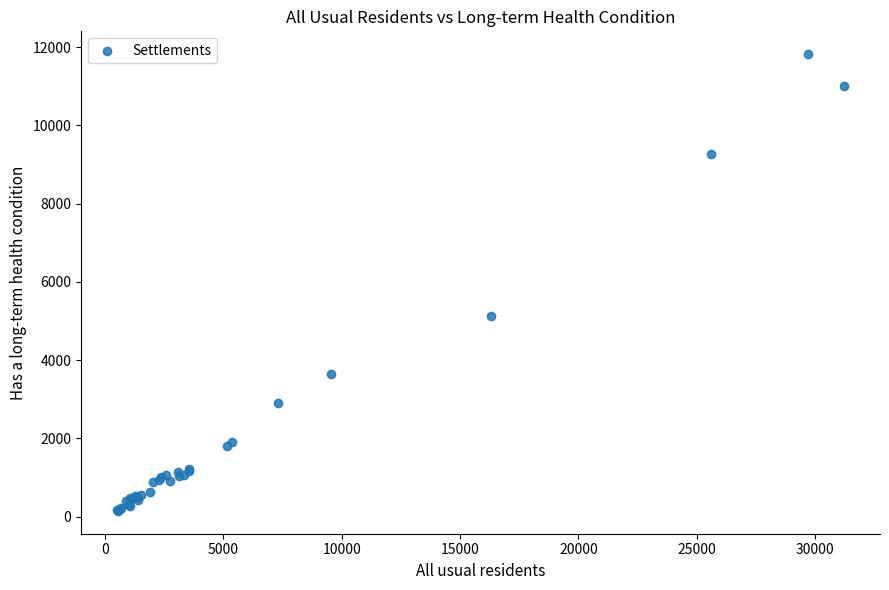

What Y value in the scatter plot is closest to 5984?

5122